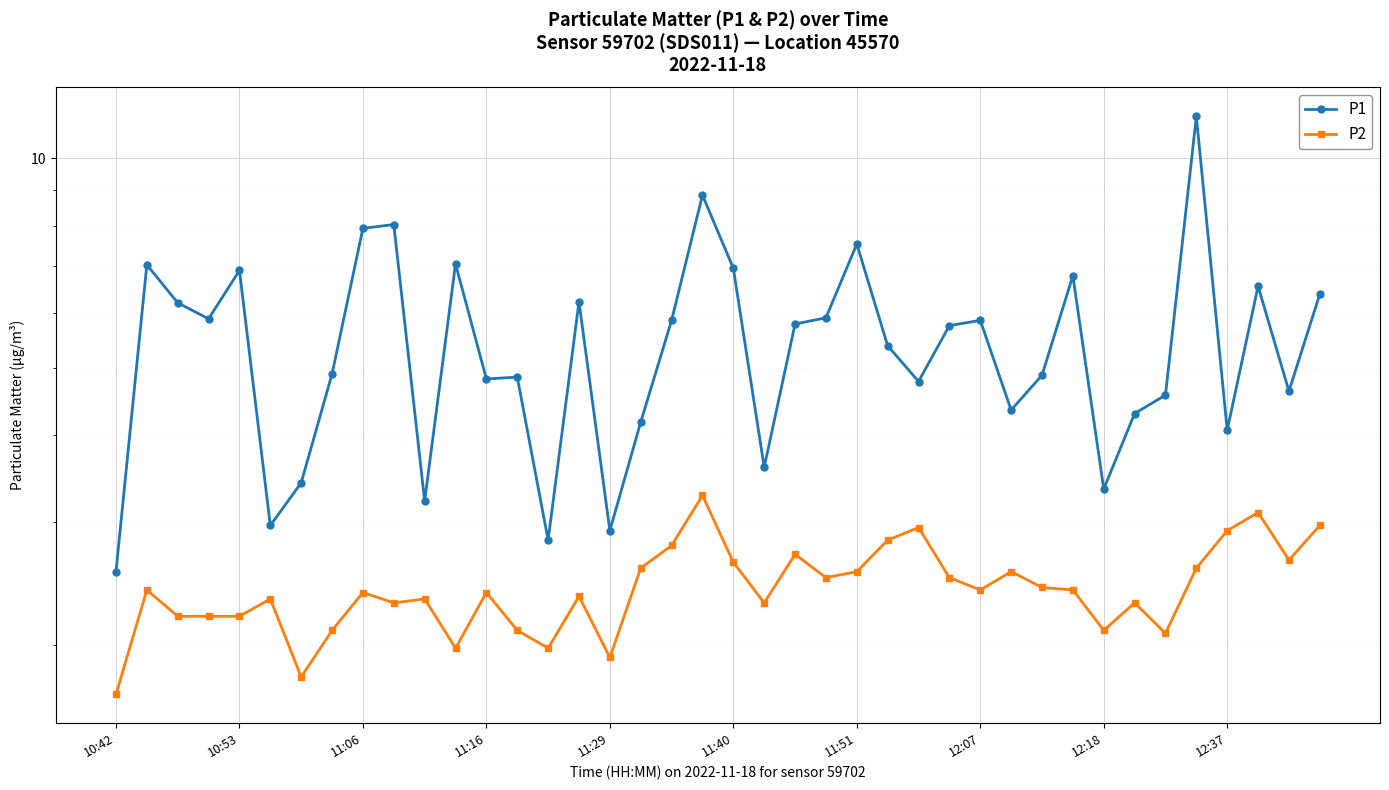

Rank the series by their maximum value, from highest to lowest.

P1, P2